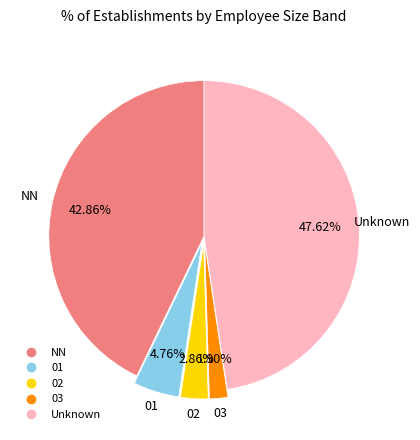

Is there any slice that represents more than half of the pie?

No